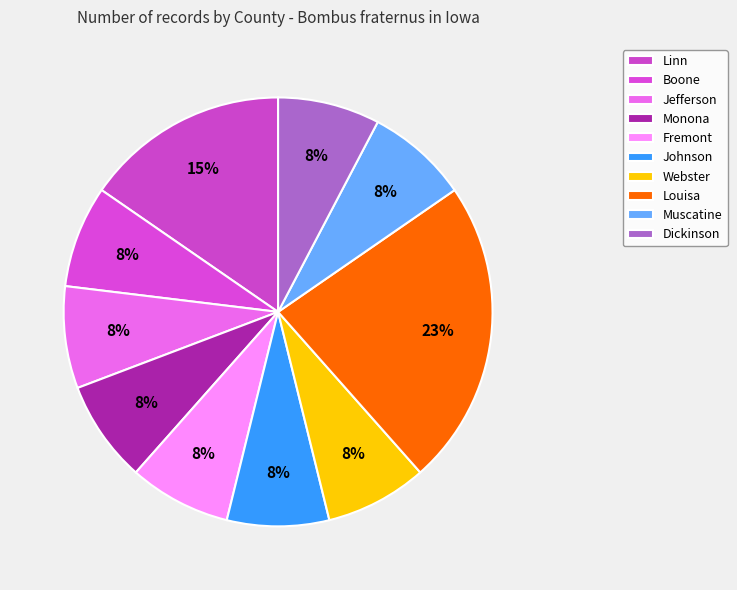

To the nearest percent, what is the average slice percentage?

10%